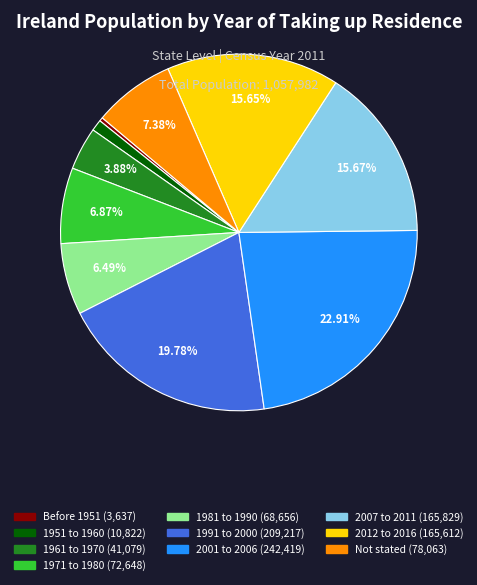

How many slices are in this pie chart?

10